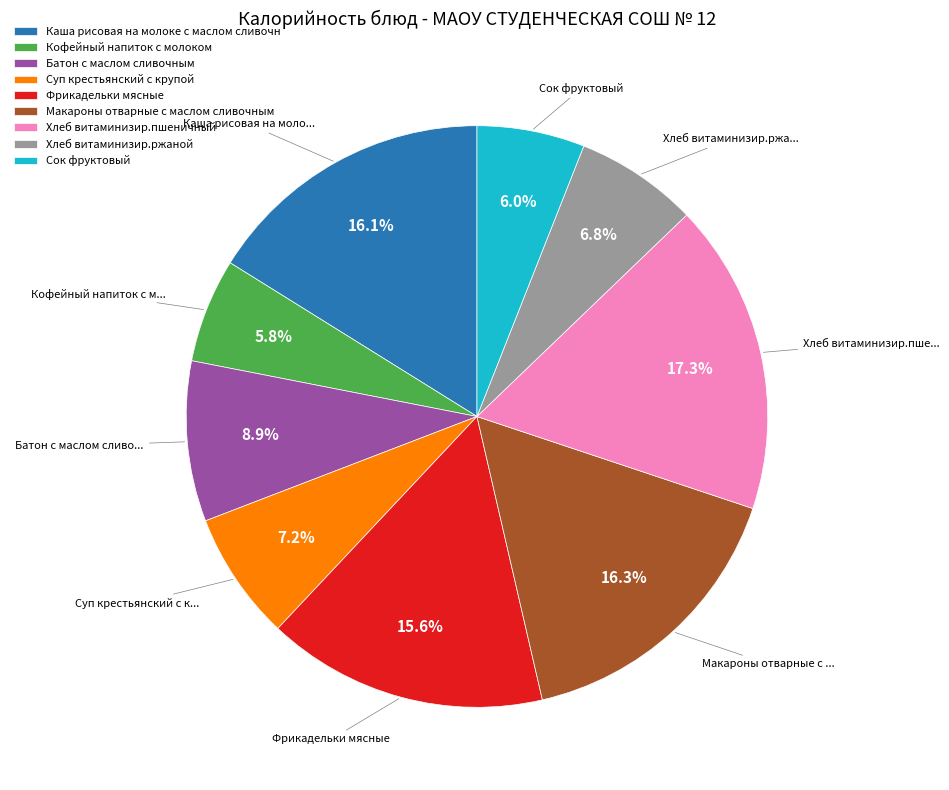

The Каша рисовая на молоке с маслом сливочн slice represents 11% of the pie. True or false?

False